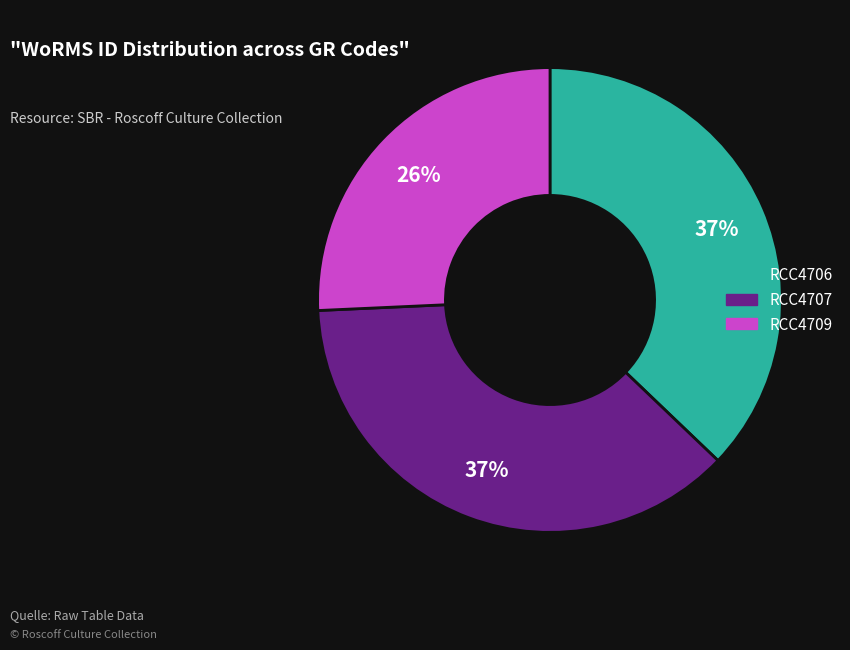

Is there any slice that represents more than half of the pie?

No